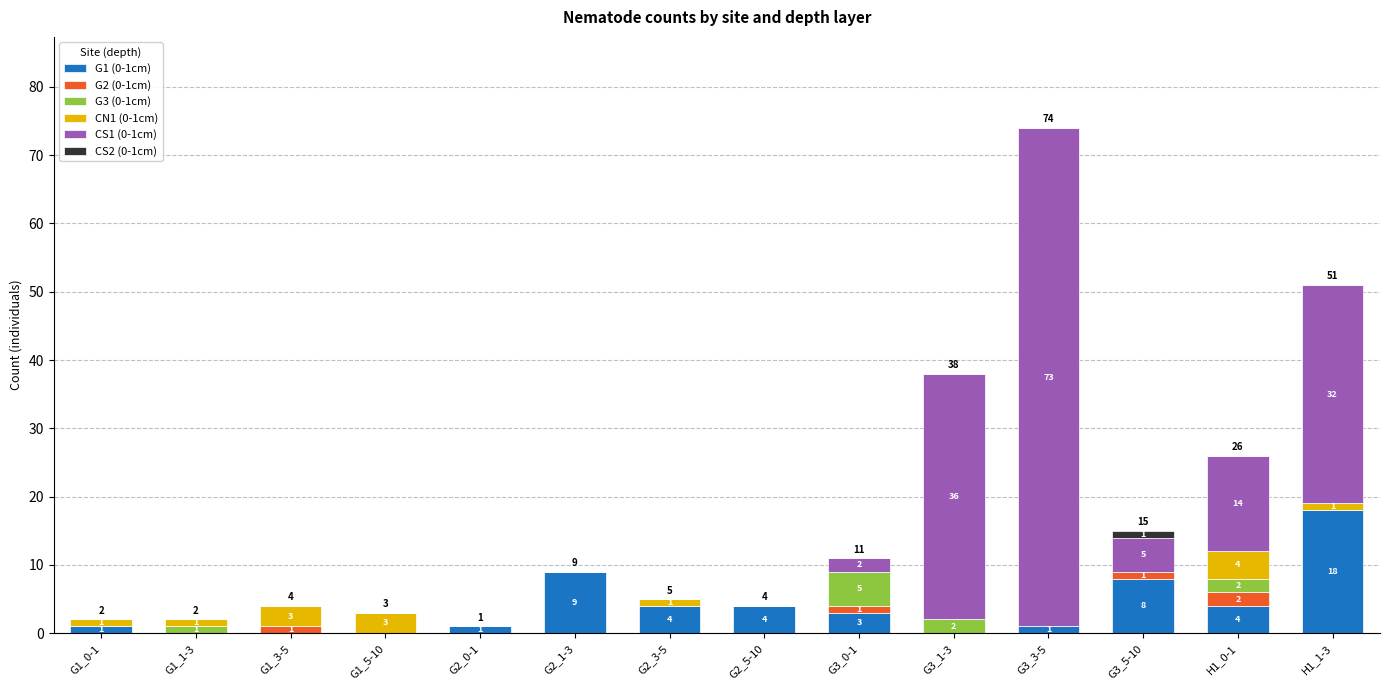

Where does the G1 (0-1cm) series first go above 3?

G2_1-3